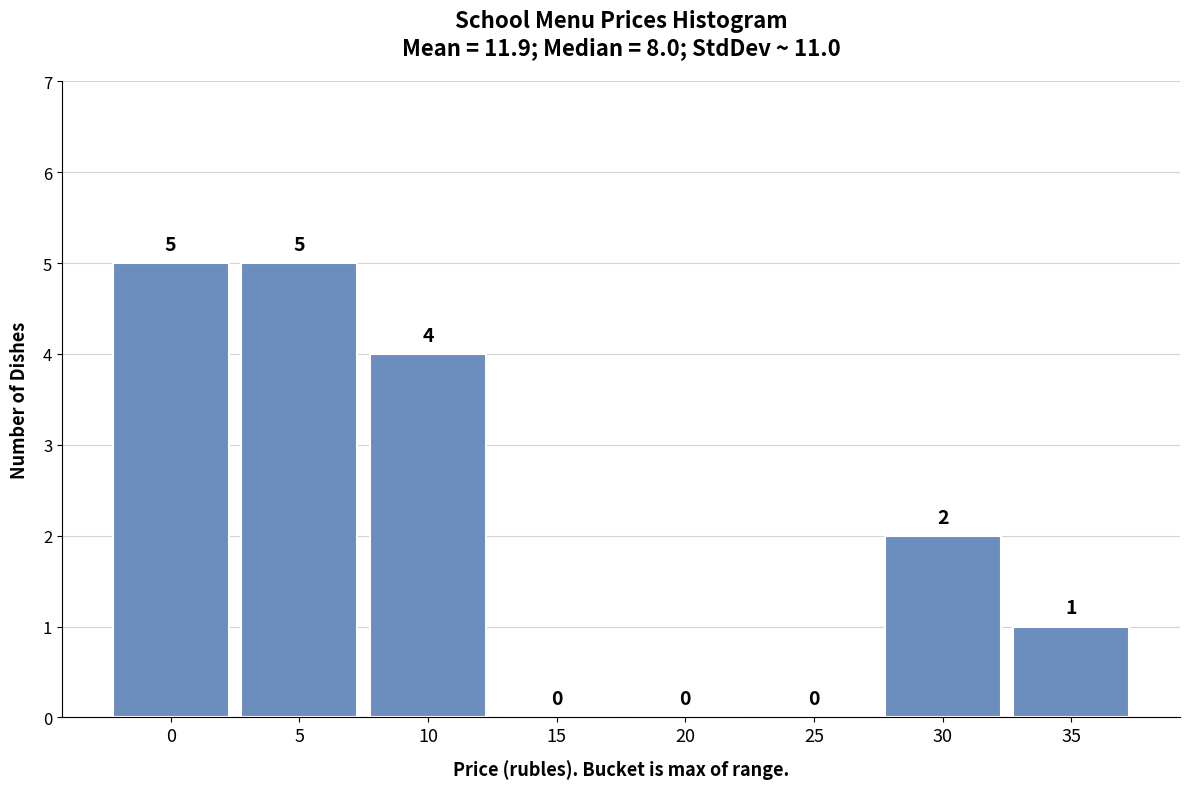

Reading left to right, transcribe all the data shown in this chart.

0=5	5=5	10=4	15=0	20=0	25=0	30=2	35=1